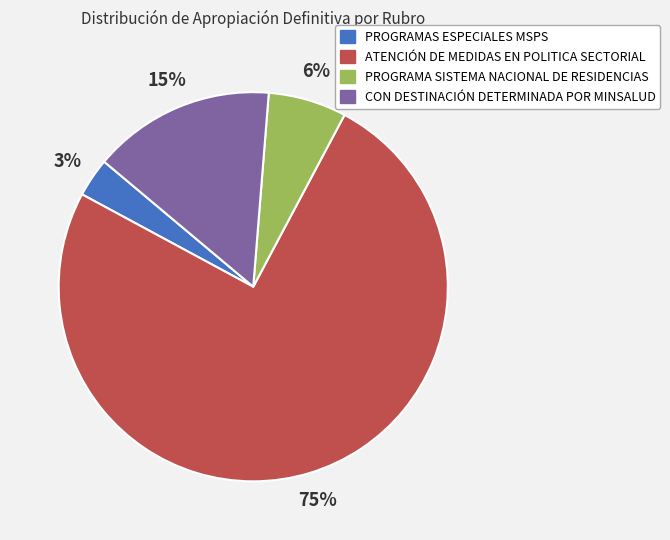

To the nearest percent, what is the average slice percentage?

25%